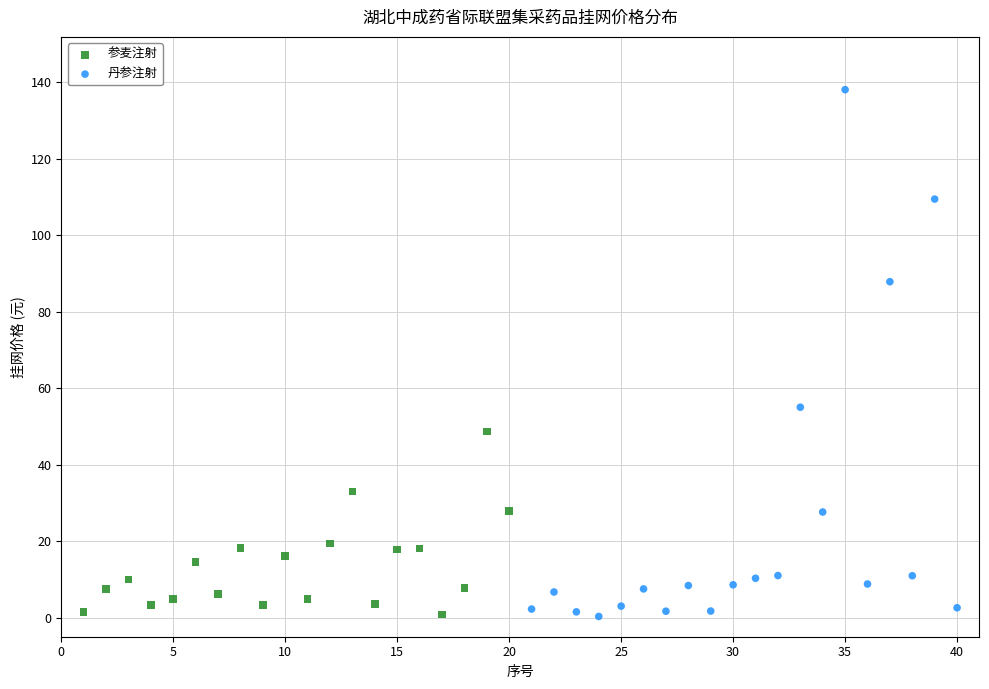

Which series has the widest spread of Y values?

丹参注射